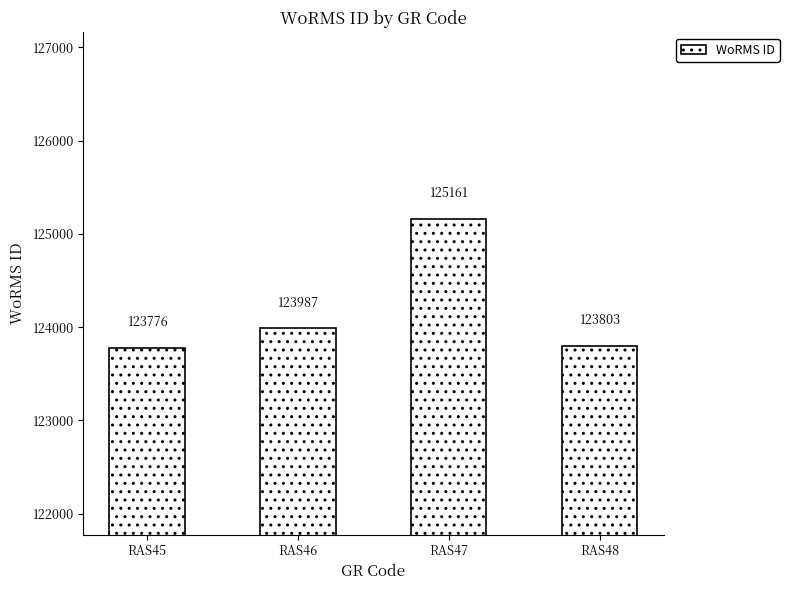

List the labels in order of value, largest first.

RAS47, RAS46, RAS48, RAS45